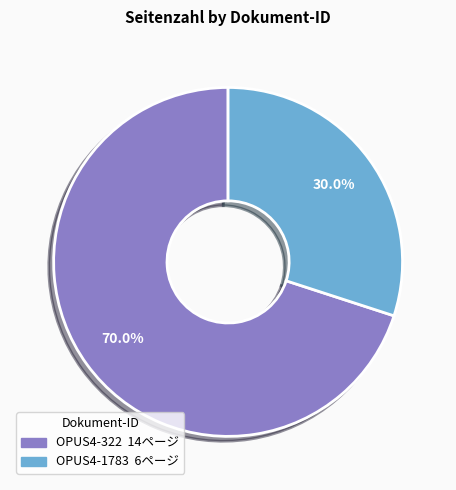

What percentage do OPUS4-1783 and OPUS4-322 together represent?

100.0%